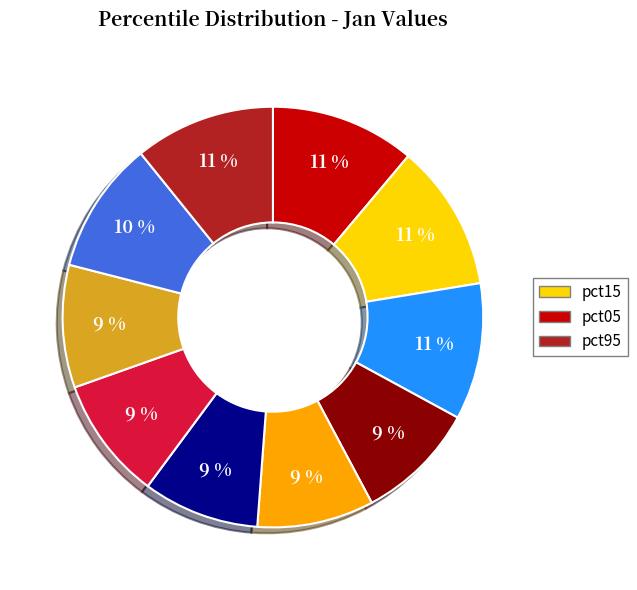

How many segments does this pie chart have?

10